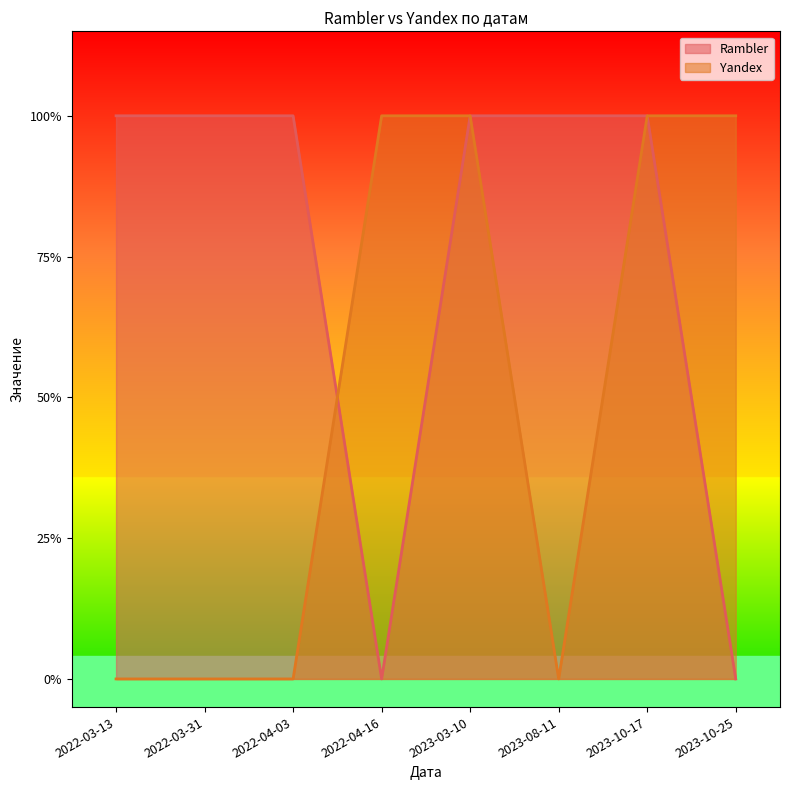

Where is the first local minimum for Rambler?

2022-04-16